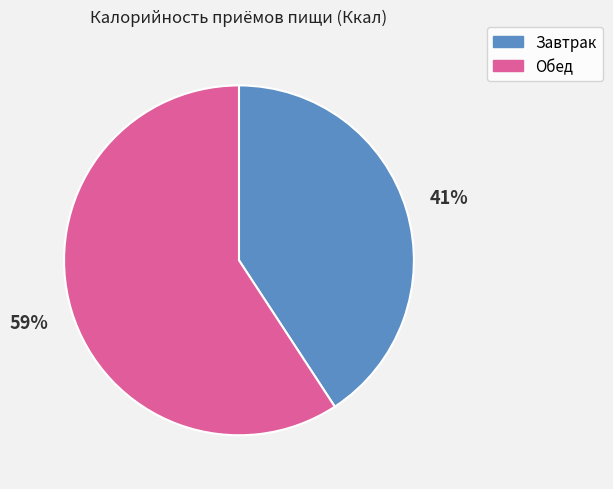

How many segments does this pie chart have?

2